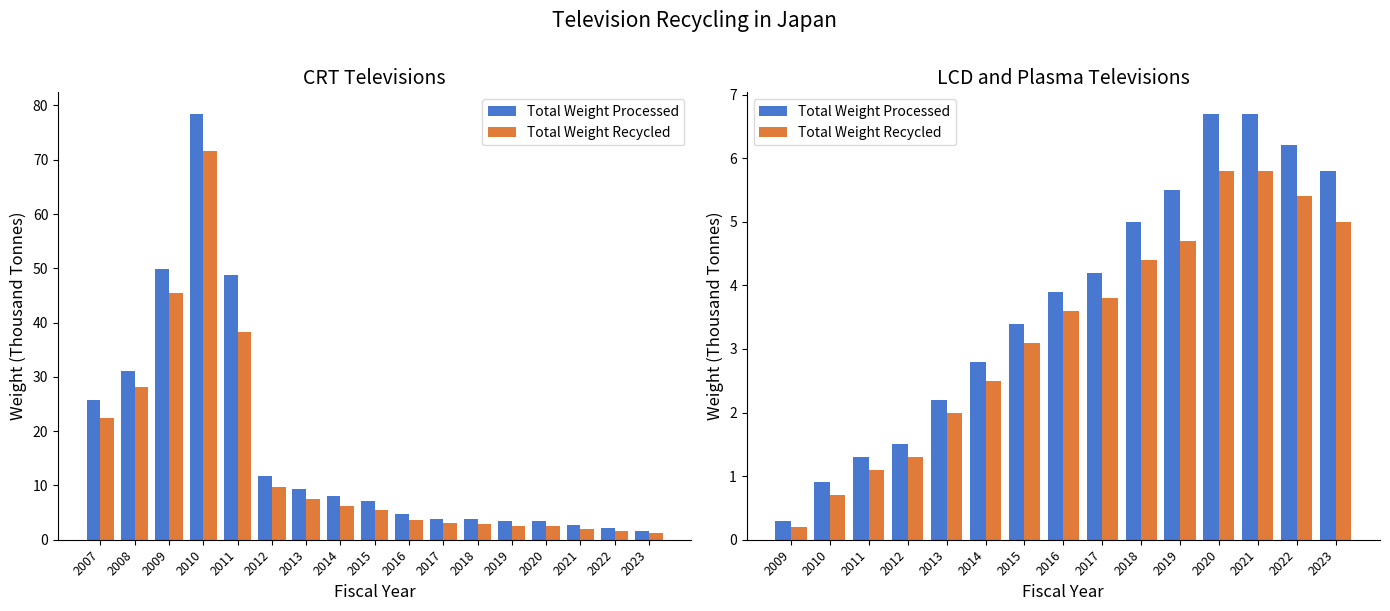

What is the highest value of the Total Weight Processed series?

6.7